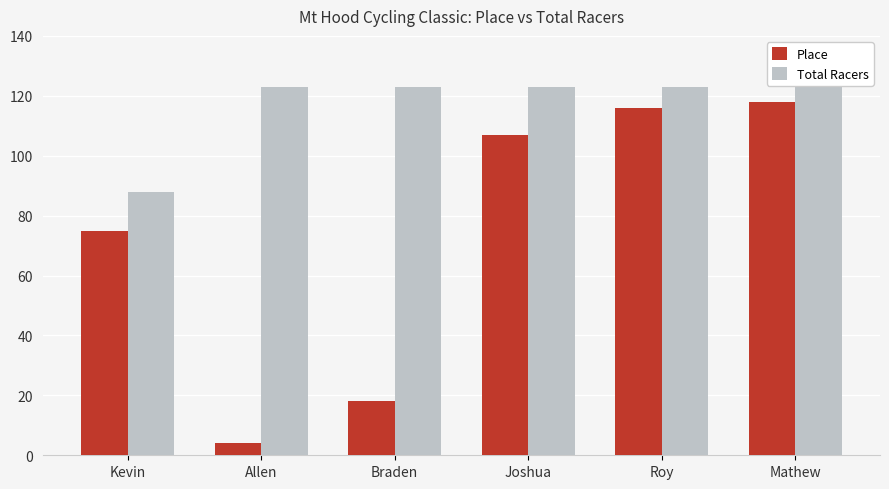

What is the greatest value displayed?

123